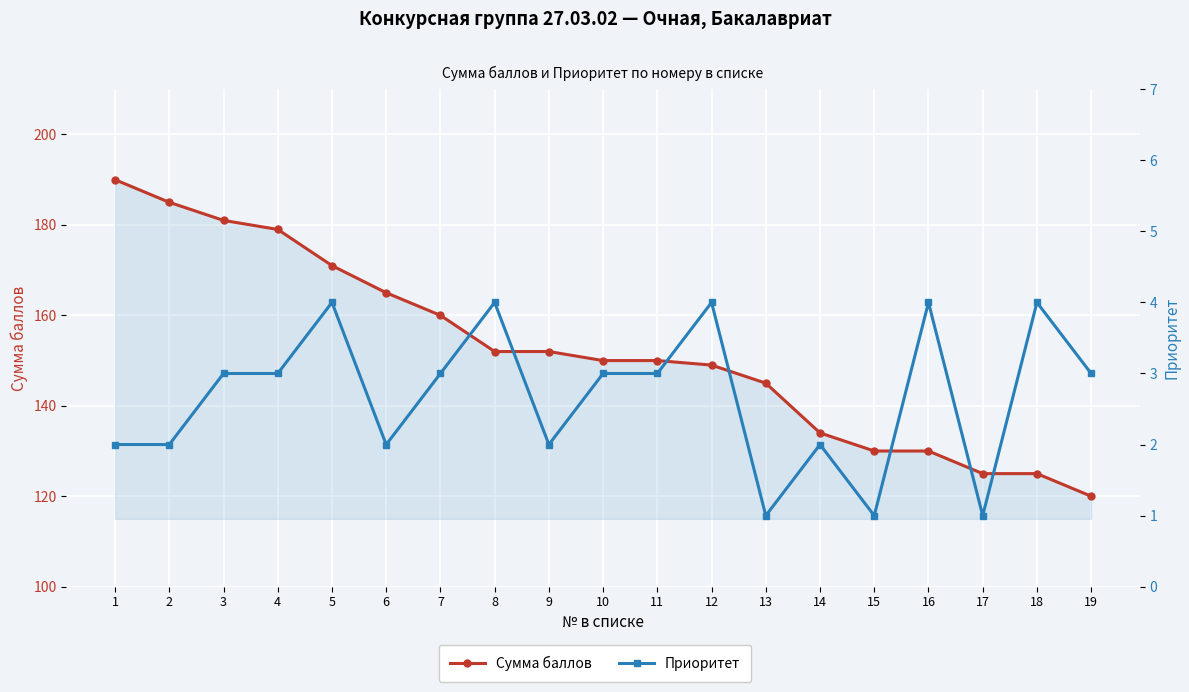

Rank the series at 2 from highest to lowest value.

Сумма баллов, Приоритет